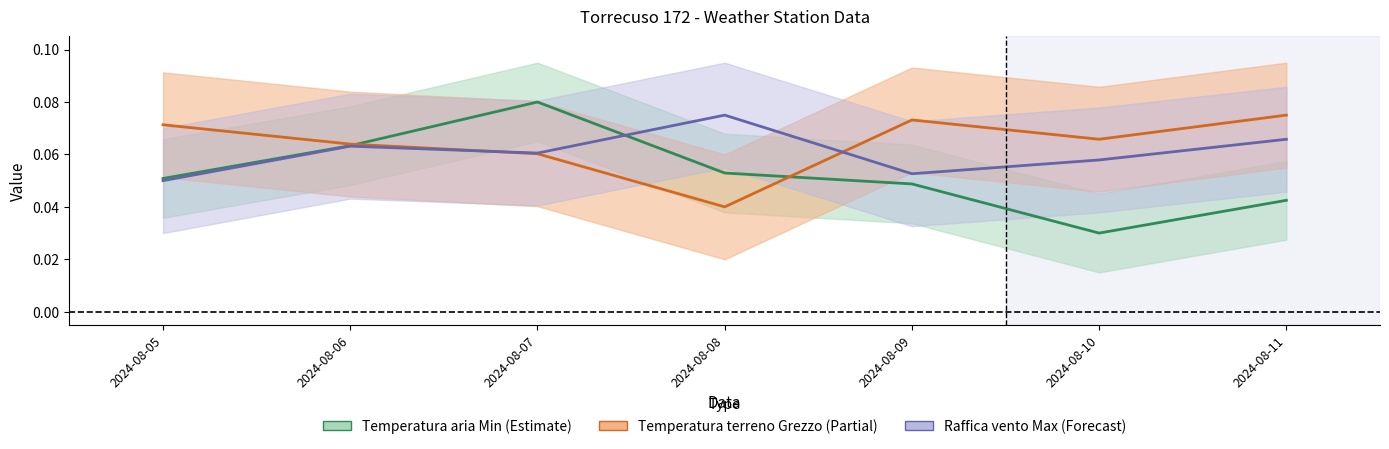

Between which two adjacent categories do Temperatura aria Min and Temperatura terreno Grezzo first intersect?

2024-08-06 and 2024-08-07